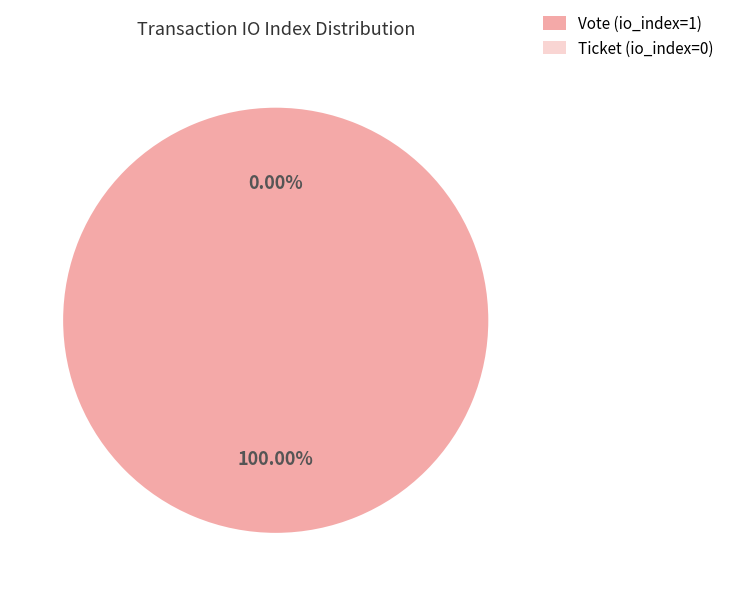

To the nearest percent, what portion does Vote (io_index=1) represent?

100%